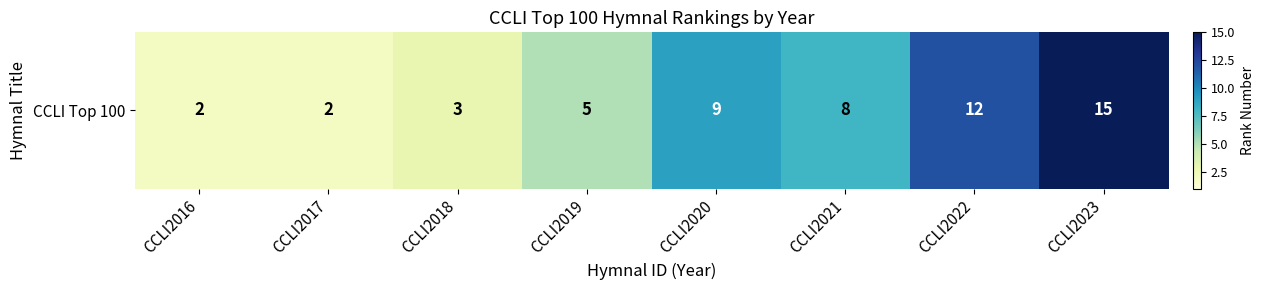

What is the sum of all values?

56